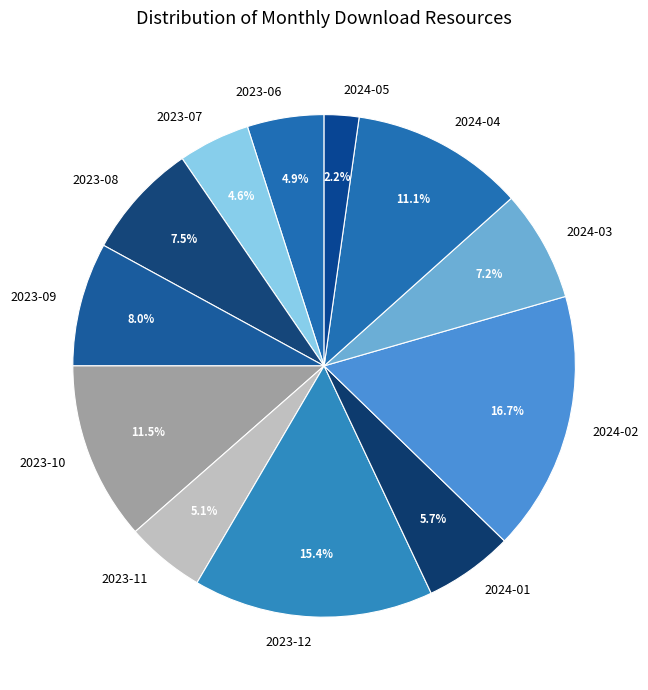

What percentage is NOT represented by 2023-06?

95.1%